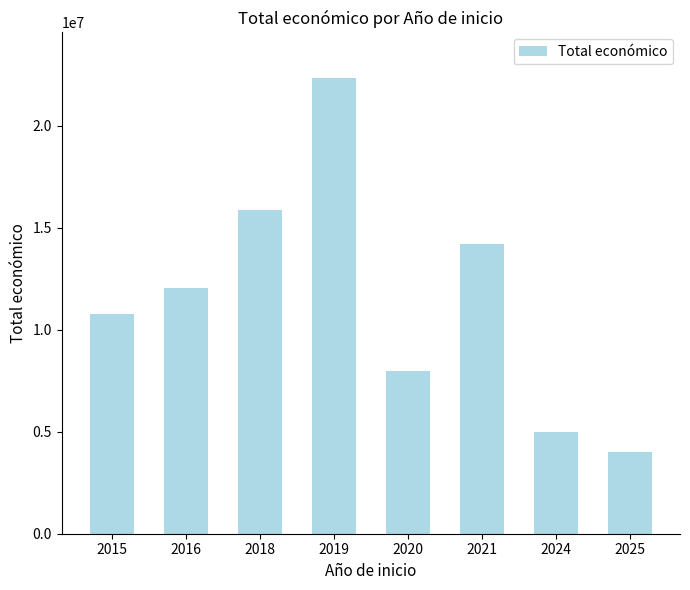

Rank the categories by value from lowest to highest.

2025, 2024, 2020, 2015, 2016, 2021, 2018, 2019